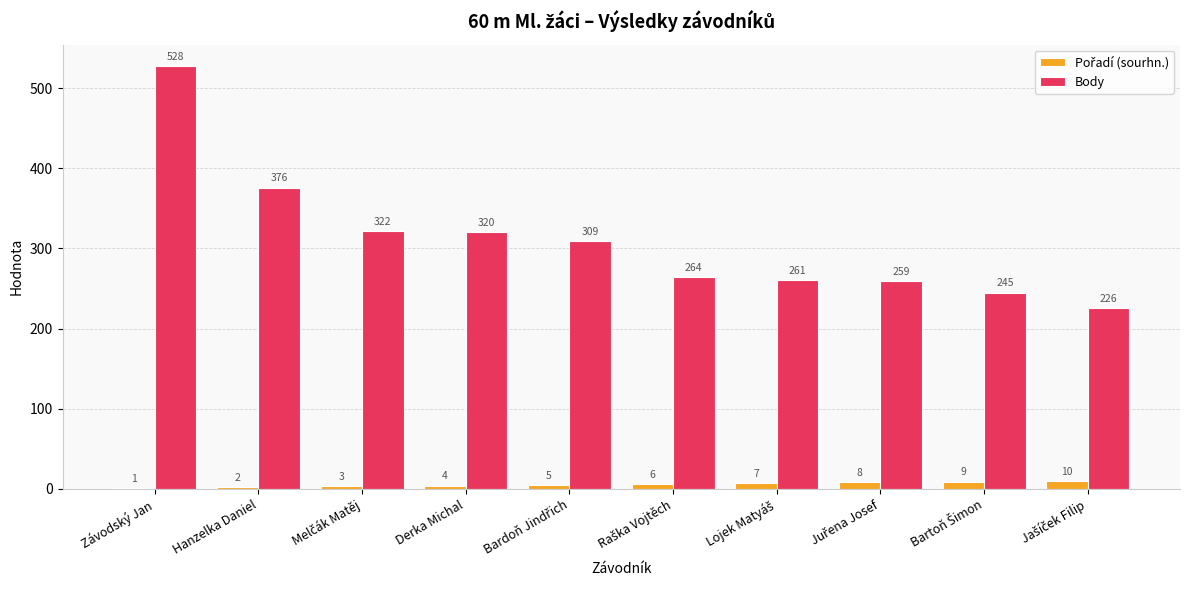

What is the maximum value for Body?

528